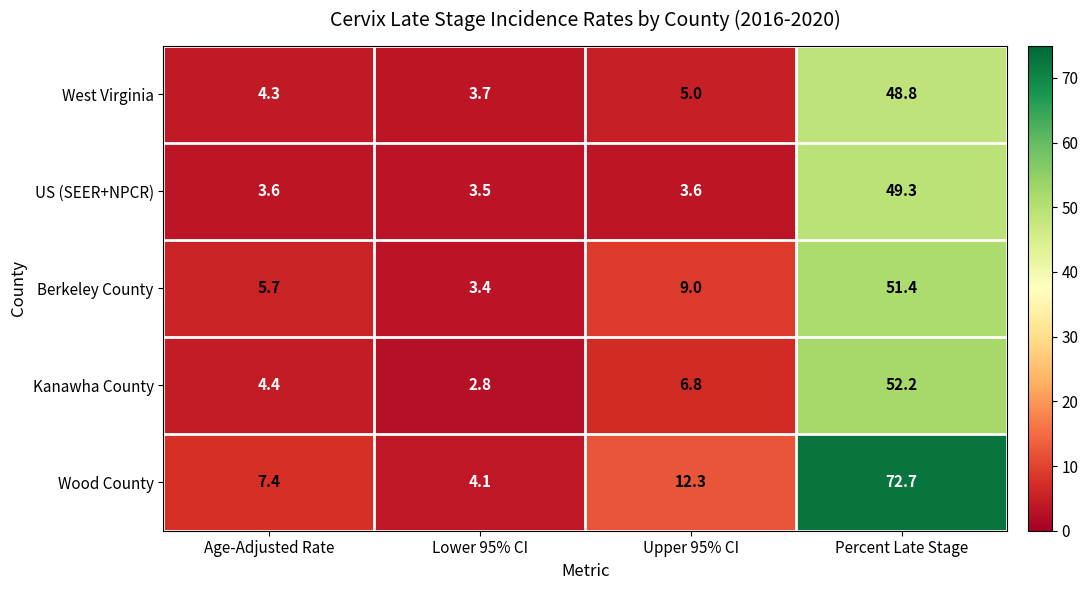

Rank the series by their maximum value, from lowest to highest.

West Virginia, US (SEER+NPCR), Berkeley County, Kanawha County, Wood County